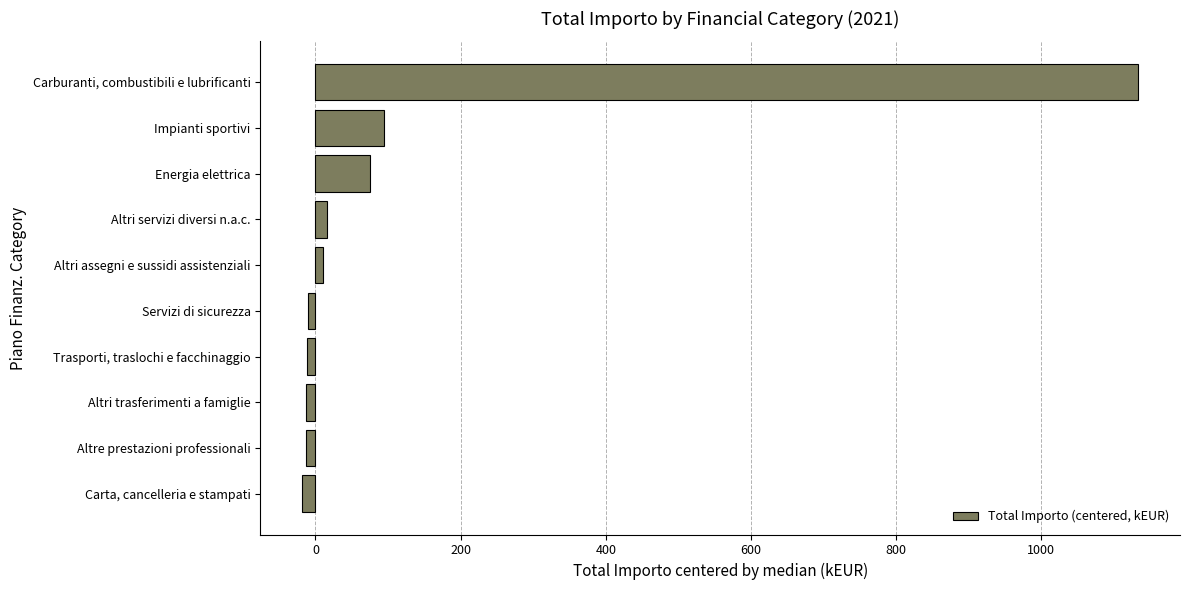

Rank the categories by value from lowest to highest.

Carta, cancelleria e stampati, Altre prestazioni professionali, Altri trasferimenti a famiglie, Trasporti, traslochi e facchinaggio, Servizi di sicurezza, Altri assegni e sussidi assistenziali, Altri servizi diversi n.a.c., Energia elettrica, Impianti sportivi, Carburanti, combustibili e lubrificanti